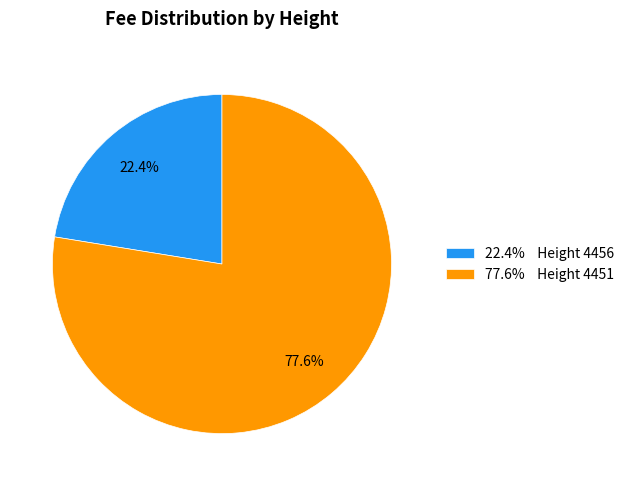

Which has a higher value, 22.4% Height 4456 or 77.6% Height 4451?

77.6% Height 4451